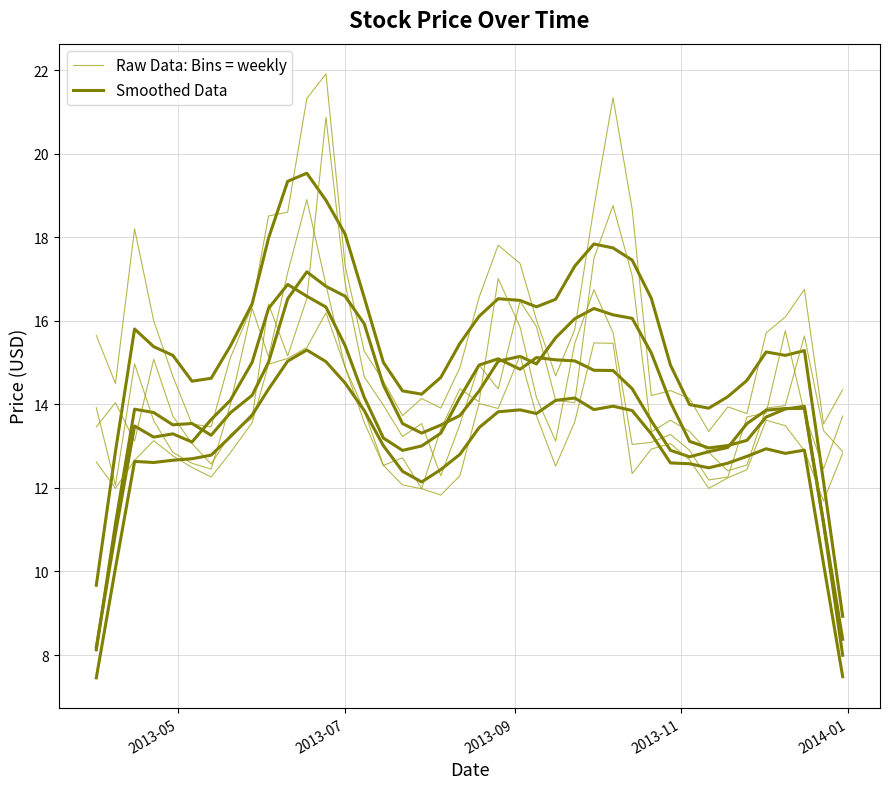

How many lines are shown in the chart?

8